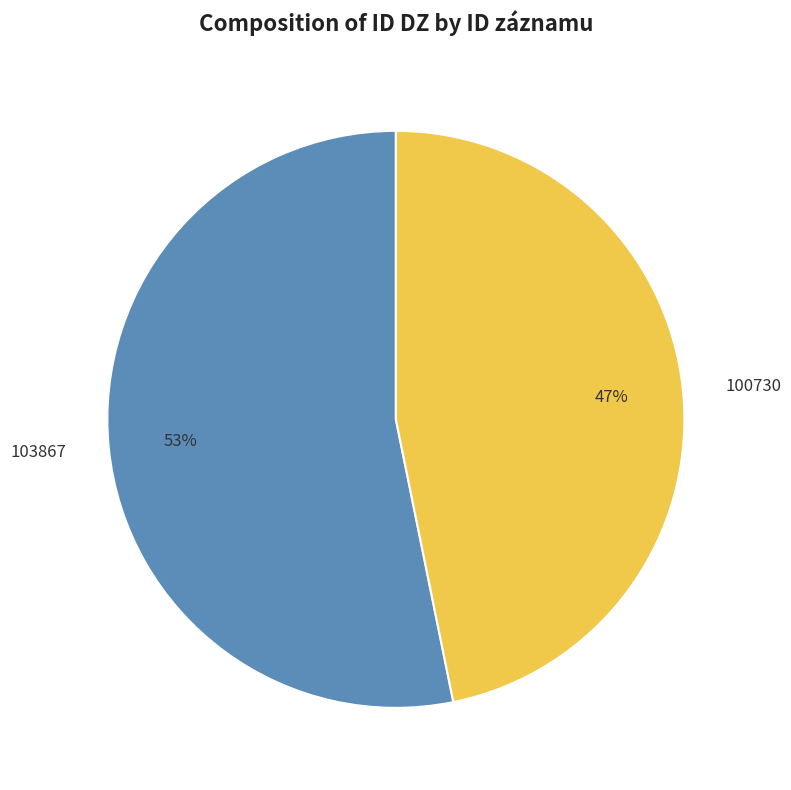

To the nearest percent, what percentage of the pie is 100730?

47%